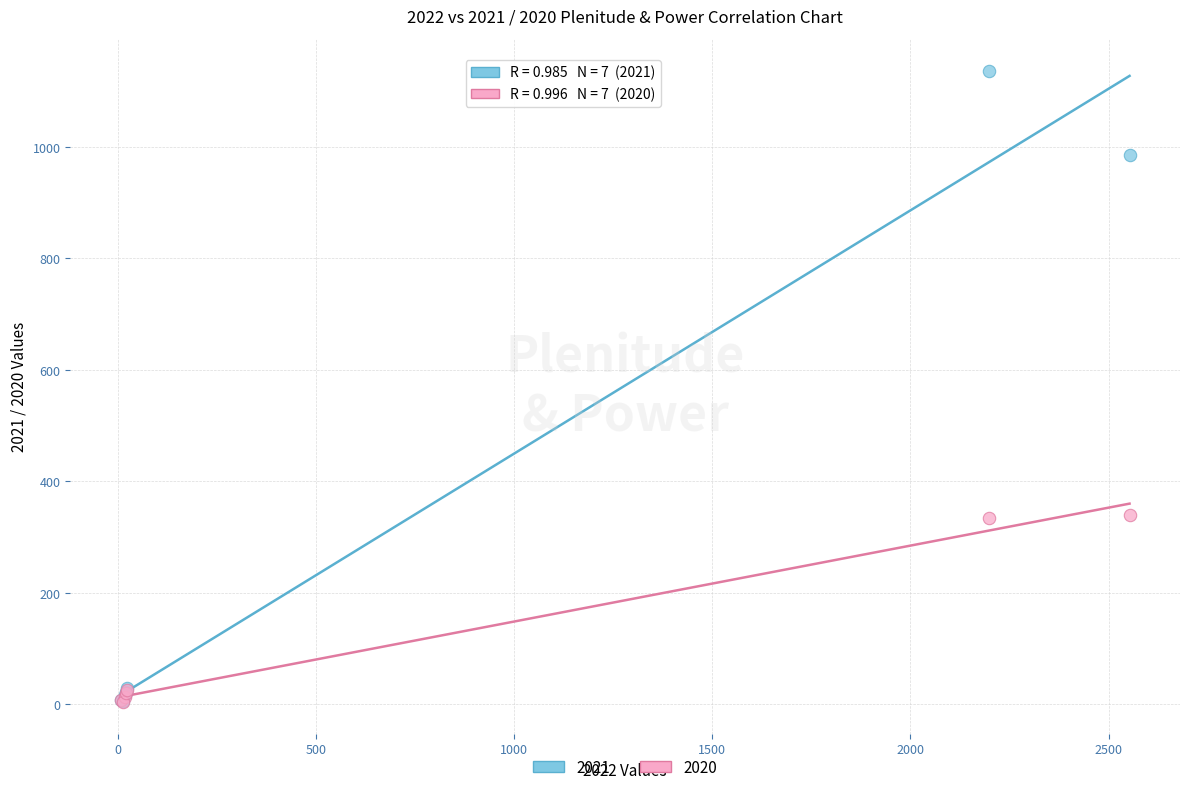

Which series reaches the maximum Y coordinate?

2021